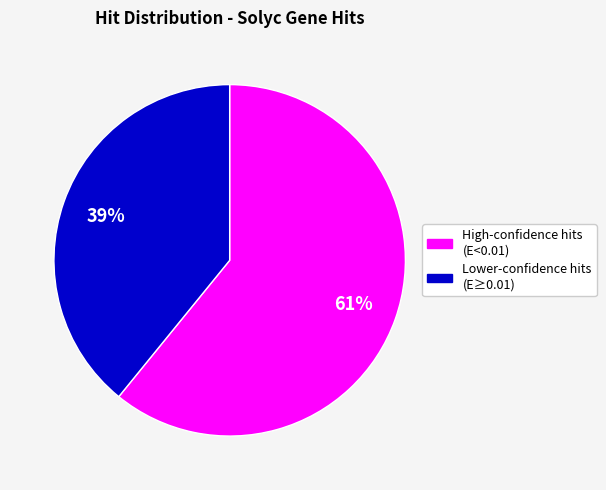

Does any single category account for the majority?

Yes